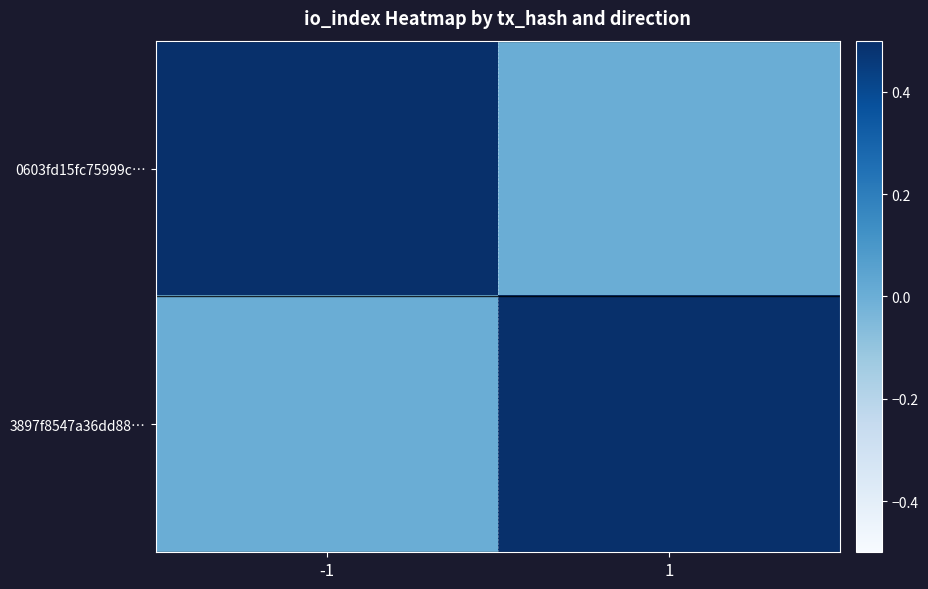

What is the difference between the highest and lowest values at -1?

1